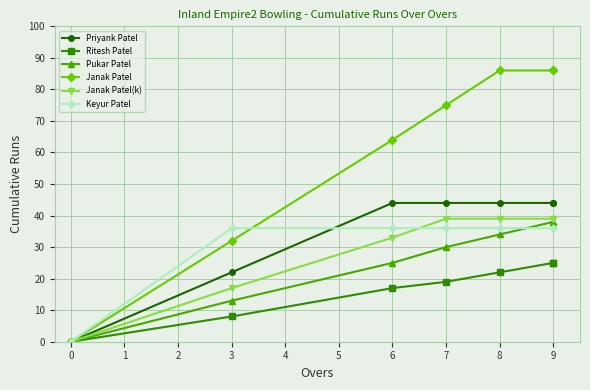

True or false: Pukar Patel and Janak Patel(k) intersect in this chart.

False